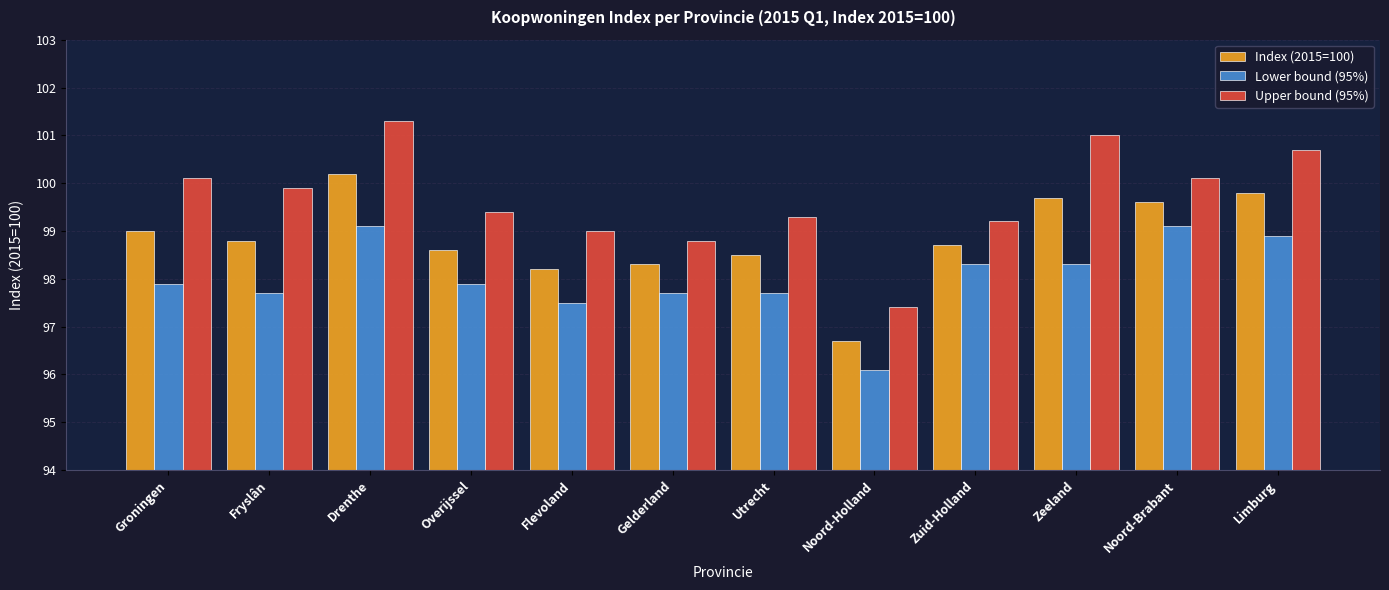

Which series changed the most between Drenthe and Overijssel?

Upper bound (95%)